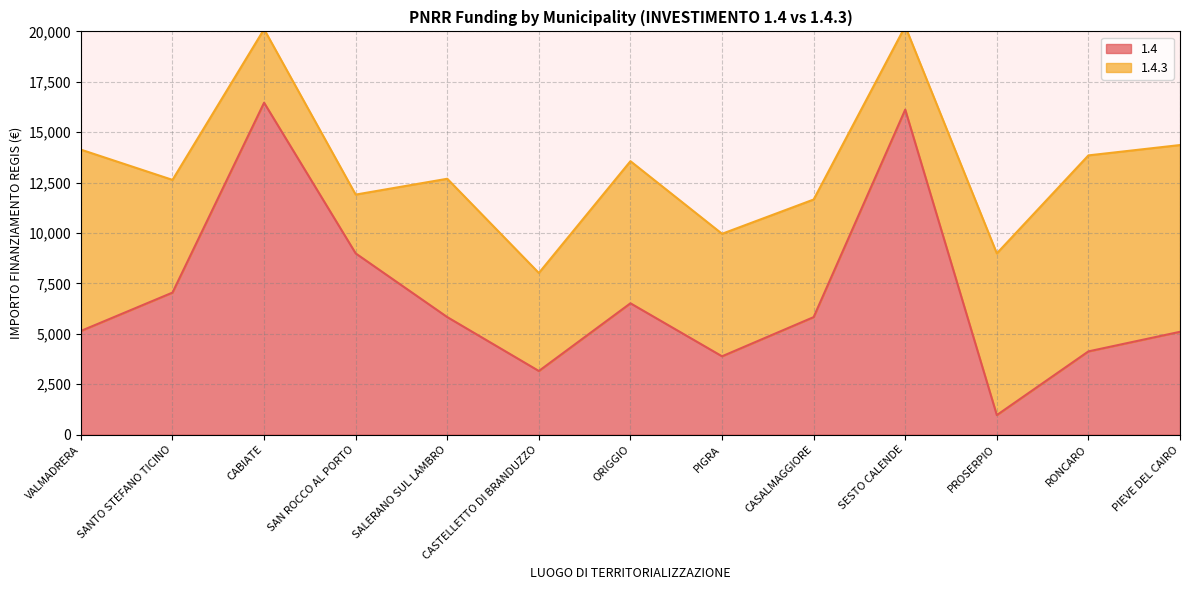

What is the smallest value displayed?

972